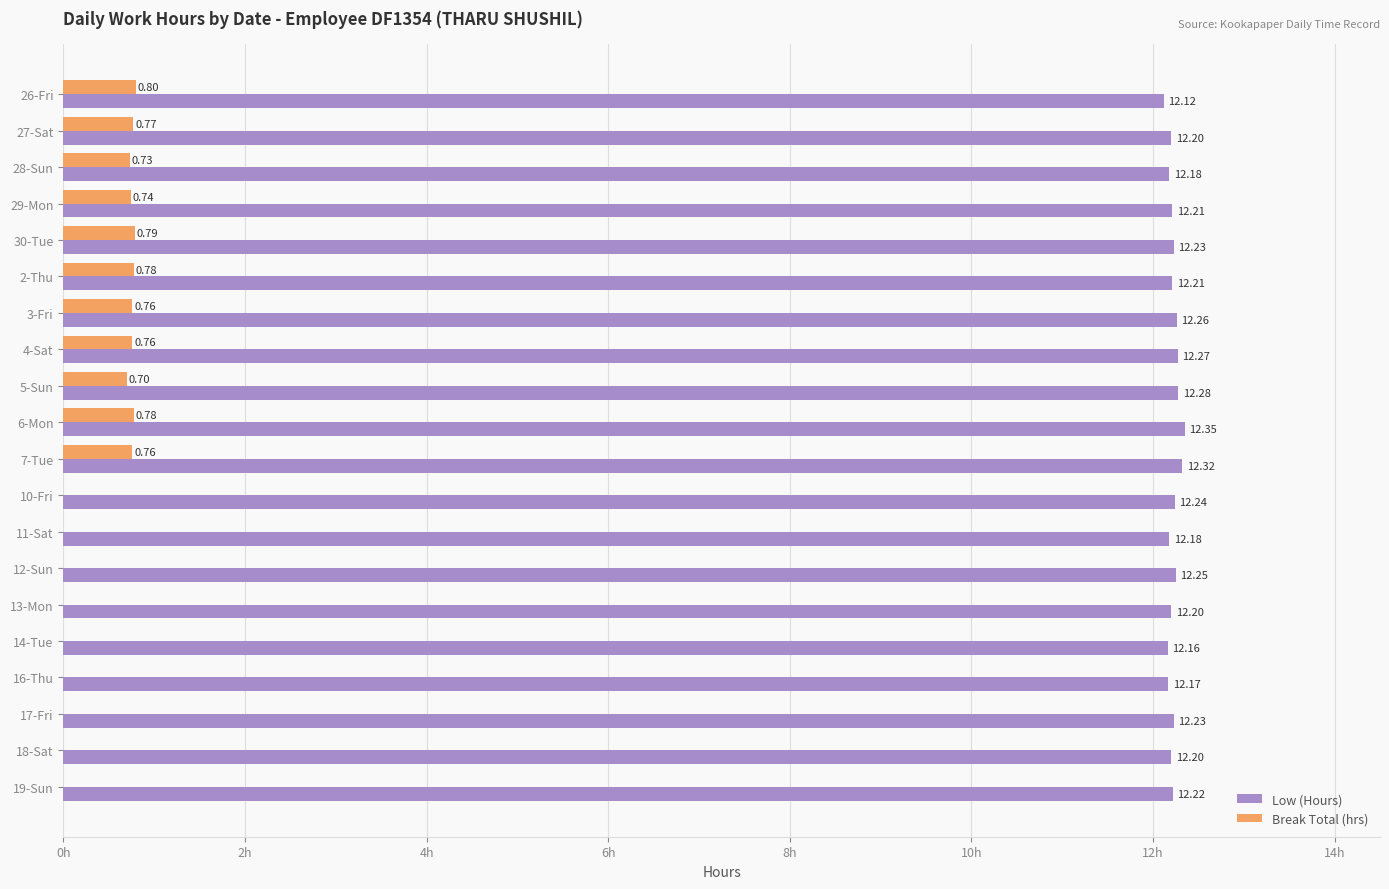

Which series changed the most between 10-Fri and 16-Thu?

Low (Hours)